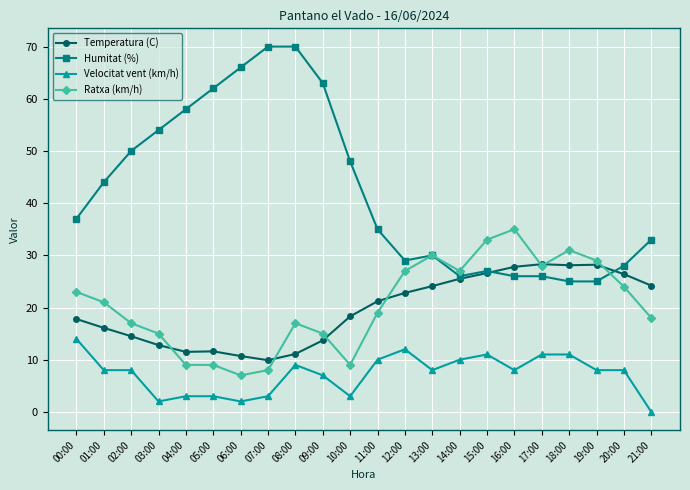

What is the difference between the maximum and minimum values in the Temperatura (C) series?

18.4